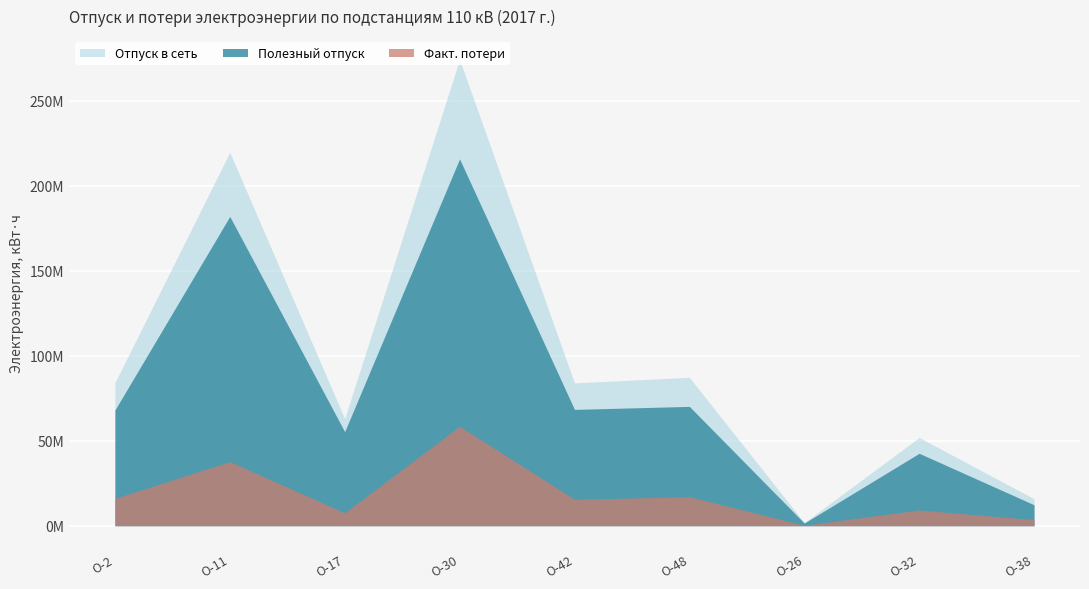

What is the difference between the maximum and minimum values in the Полезный отпуск series?

214186444.2